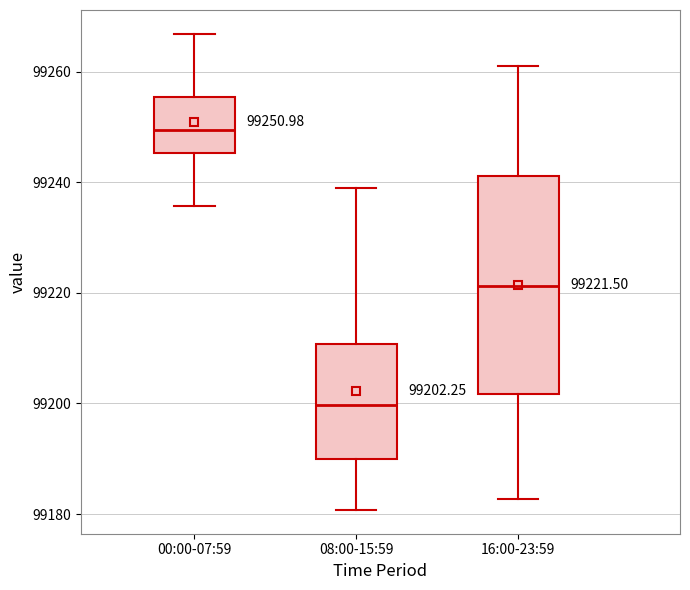

Comparing the boxes themselves (not the whiskers), which one is the tallest?

16:00-23:59